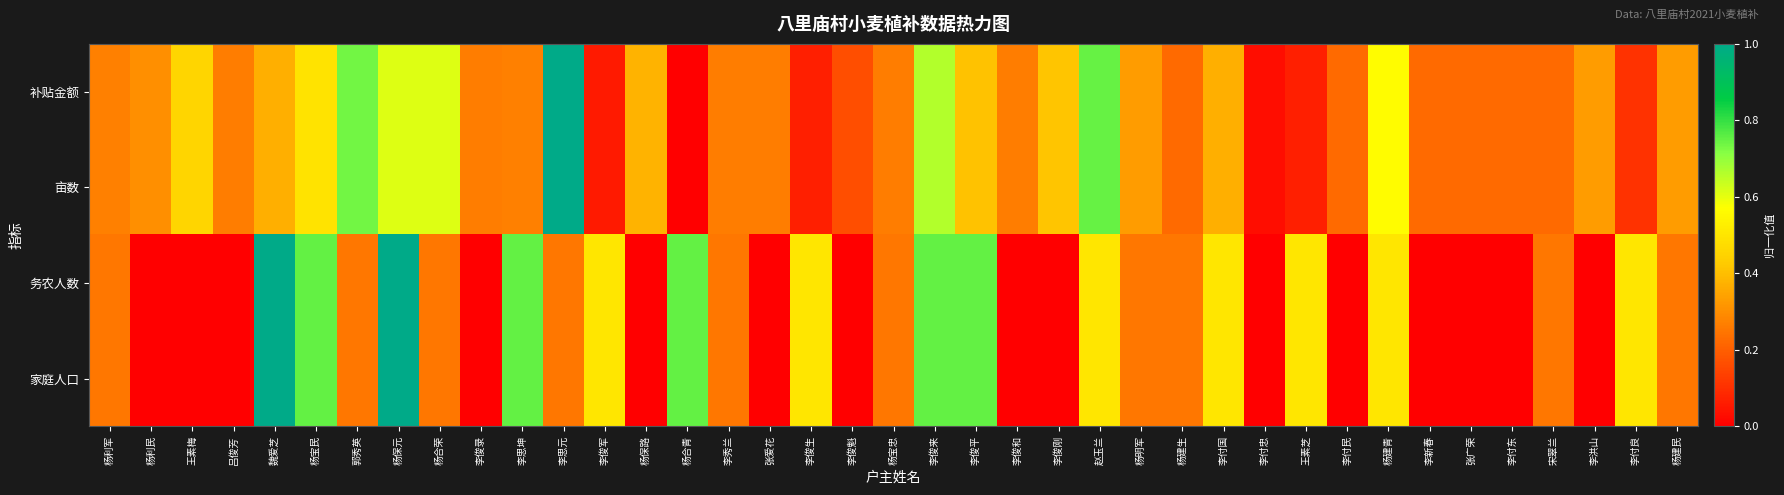

Reading left to right, list all the values displayed in this chart.

补贴金额: 杨利军=0.3	杨利民=0.3	王素梅=0.5	吕俊芳=0.3	魏爱芝=0.4	杨宝民=0.5	郭秀英=0.7	杨保元=0.6	杨合荣=0.6	李俊录=0.3	李思坤=0.3	李思元=1.0	李俊军=0.1	杨保路=0.4	杨合青=0.0	李秀兰=0.3	张爱花=0.3	李俊生=0.1	李俊魁=0.2	杨宝忠=0.3	李俊来=0.7	李俊平=0.4	李俊和=0.3	李俊刚=0.4	赵玉兰=0.7	杨明军=0.3	杨建生=0.2	李付国=0.4	李付忠=0.0	王素芝=0.1	李付民=0.2	杨建青=0.6	李新春=0.2	张广荣=0.2	李付东=0.2	宋翠兰=0.2	李洪山=0.3	李付良=0.1	杨建民=0.3
亩数: 杨利军=0.3	杨利民=0.3	王素梅=0.5	吕俊芳=0.3	魏爱芝=0.4	杨宝民=0.5	郭秀英=0.7	杨保元=0.6	杨合荣=0.6	李俊录=0.3	李思坤=0.3	李思元=1.0	李俊军=0.1	杨保路=0.4	杨合青=0.0	李秀兰=0.3	张爱花=0.3	李俊生=0.1	李俊魁=0.2	杨宝忠=0.3	李俊来=0.7	李俊平=0.4	李俊和=0.3	李俊刚=0.4	赵玉兰=0.7	杨明军=0.3	杨建生=0.2	李付国=0.4	李付忠=0.0	王素芝=0.1	李付民=0.2	杨建青=0.6	李新春=0.2	张广荣=0.2	李付东=0.2	宋翠兰=0.2	李洪山=0.3	李付良=0.1	杨建民=0.3
务农人数: 杨利军=0.2	杨利民=0.0	王素梅=0.0	吕俊芳=0.0	魏爱芝=1.0	杨宝民=0.8	郭秀英=0.2	杨保元=1.0	杨合荣=0.2	李俊录=0.0	李思坤=0.8	李思元=0.2	李俊军=0.5	杨保路=0.0	杨合青=0.8	李秀兰=0.2	张爱花=0.0	李俊生=0.5	李俊魁=0.0	杨宝忠=0.2	李俊来=0.8	李俊平=0.8	李俊和=0.0	李俊刚=0.0	赵玉兰=0.5	杨明军=0.2	杨建生=0.2	李付国=0.5	李付忠=0.0	王素芝=0.5	李付民=0.0	杨建青=0.5	李新春=0.0	张广荣=0.0	李付东=0.0	宋翠兰=0.2	李洪山=0.0	李付良=0.5	杨建民=0.2
家庭人口: 杨利军=0.2	杨利民=0.0	王素梅=0.0	吕俊芳=0.0	魏爱芝=1.0	杨宝民=0.8	郭秀英=0.2	杨保元=1.0	杨合荣=0.2	李俊录=0.0	李思坤=0.8	李思元=0.2	李俊军=0.5	杨保路=0.0	杨合青=0.8	李秀兰=0.2	张爱花=0.0	李俊生=0.5	李俊魁=0.0	杨宝忠=0.2	李俊来=0.8	李俊平=0.8	李俊和=0.0	李俊刚=0.0	赵玉兰=0.5	杨明军=0.2	杨建生=0.2	李付国=0.5	李付忠=0.0	王素芝=0.5	李付民=0.0	杨建青=0.5	李新春=0.0	张广荣=0.0	李付东=0.0	宋翠兰=0.2	李洪山=0.0	李付良=0.5	杨建民=0.2